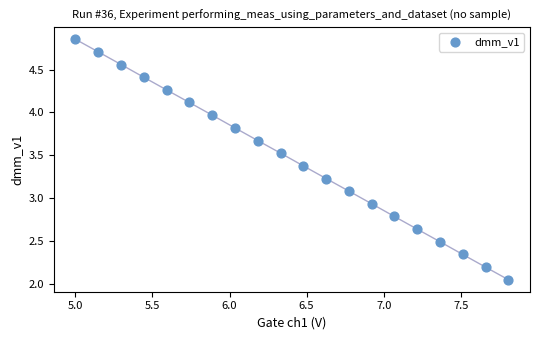

What is the range of X values (max minus min)?

2.8